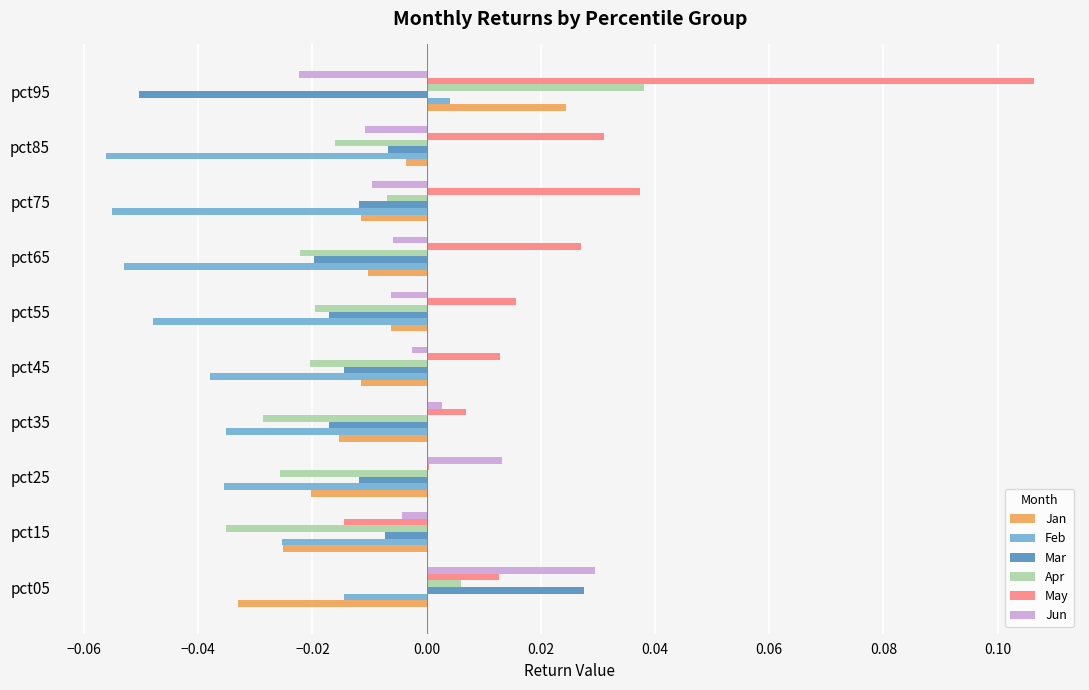

Is the value of Feb at pct75 greater than the value of Apr at pct15?

No